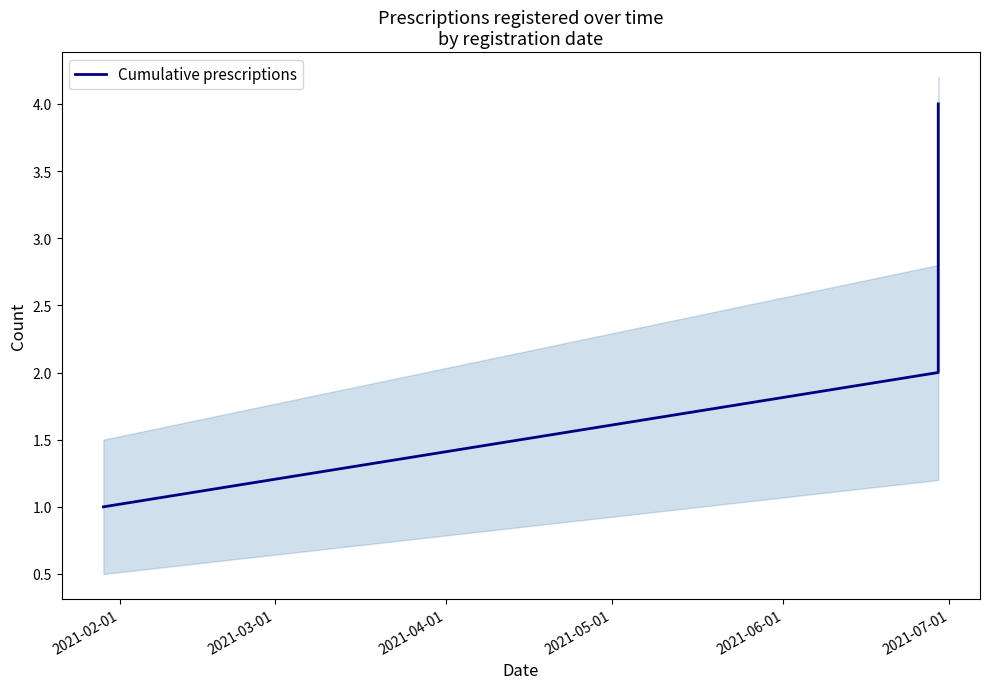

Which category has the lowest value across all series?

2021-02-01